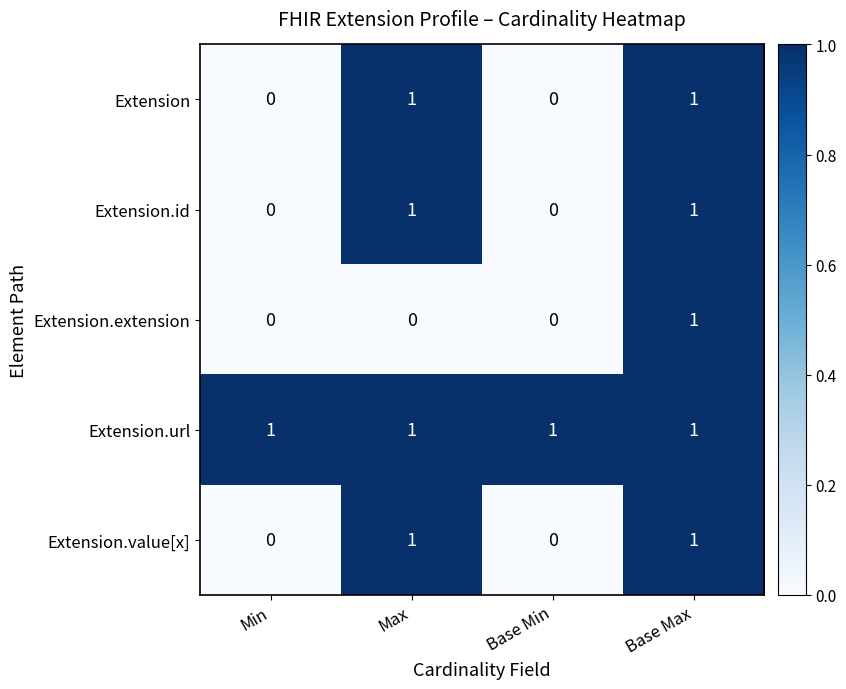

Which series has the largest total across all categories?

Extension.url